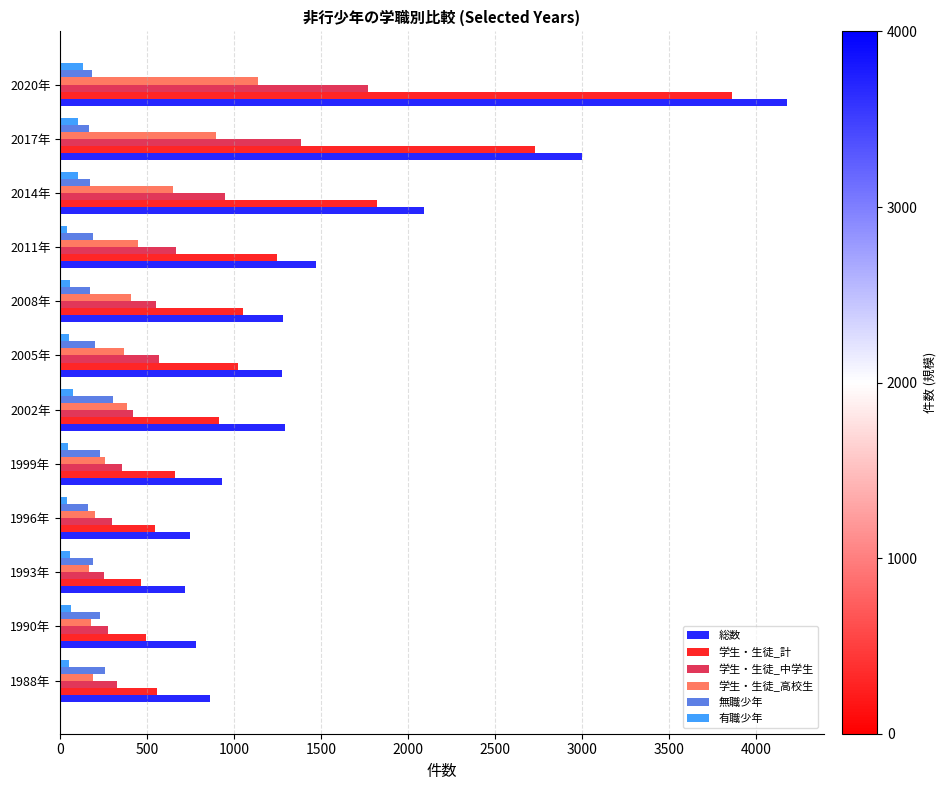

What is the sum of all 学生・生徒_計 values?

15356